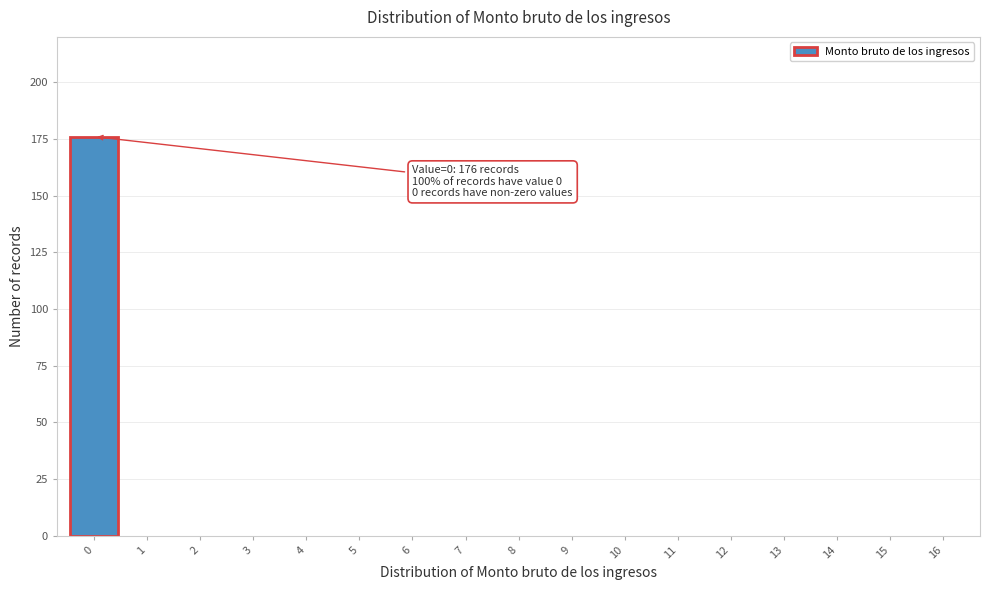

Reading right to left, transcribe all the data shown in this chart.

16=0	15=0	14=0	13=0	12=0	11=0	10=0	9=0	8=0	7=0	6=0	5=0	4=0	3=0	2=0	1=0	0=176